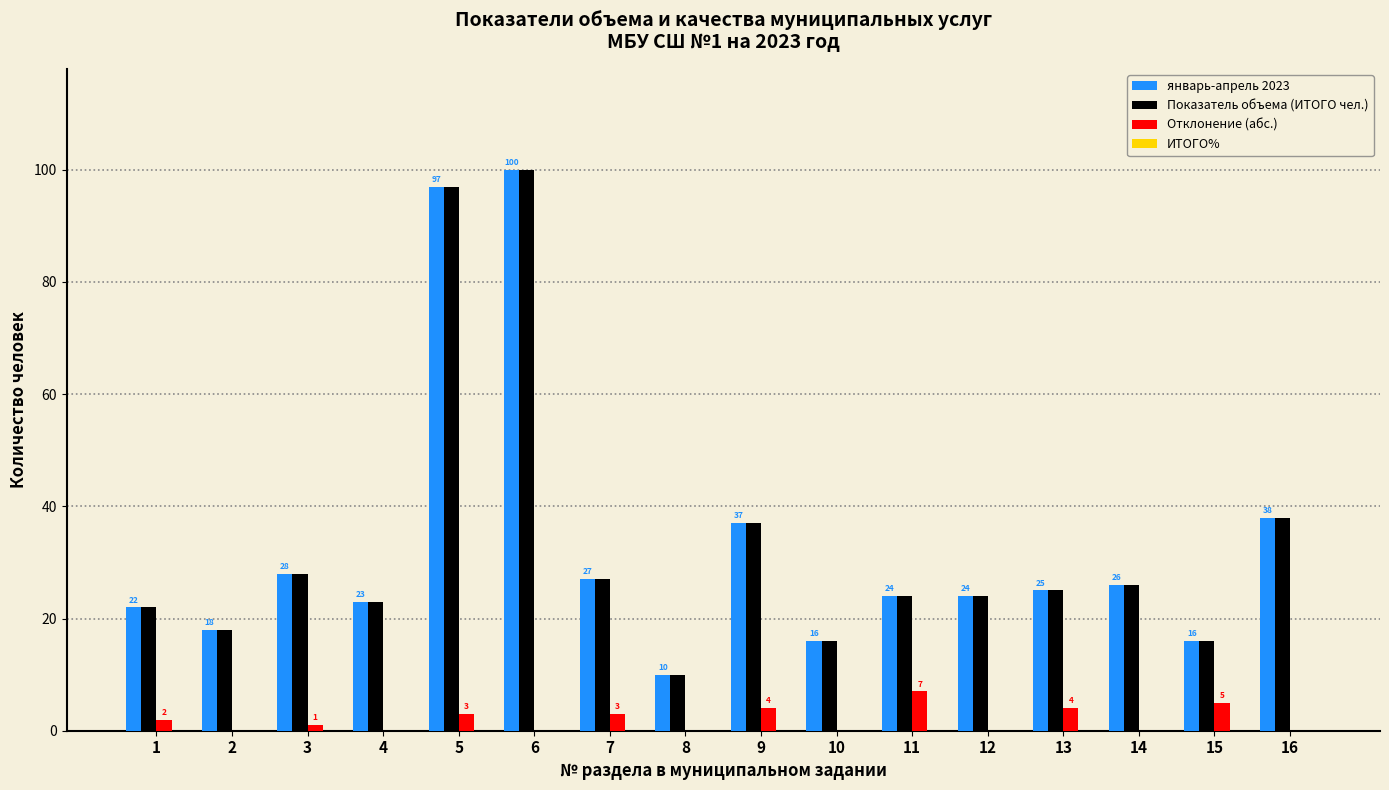

At which category is the sum across all series the highest?

6